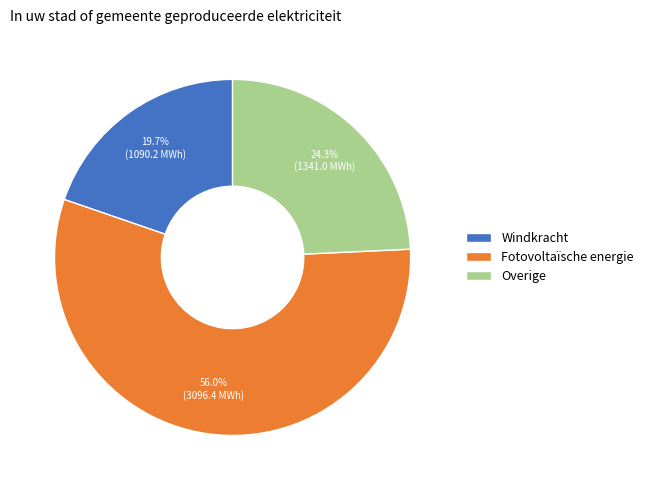

The Windkracht slice represents 27% of the pie. True or false?

False